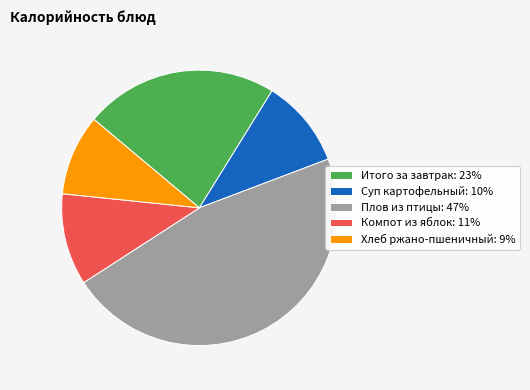

Is Суп картофельный: 10% the majority of the pie?

No